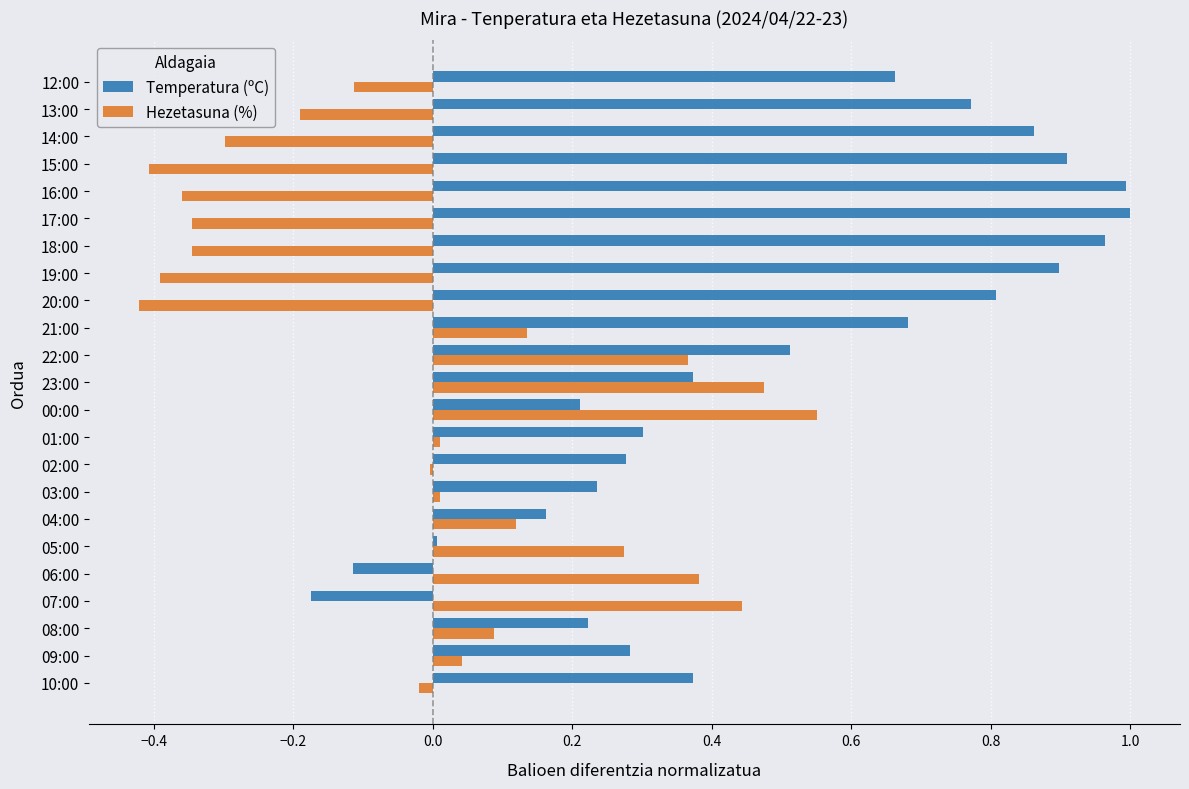

True or false: Temperatura (ºC) has a value of 0.0 at 04:00.

False